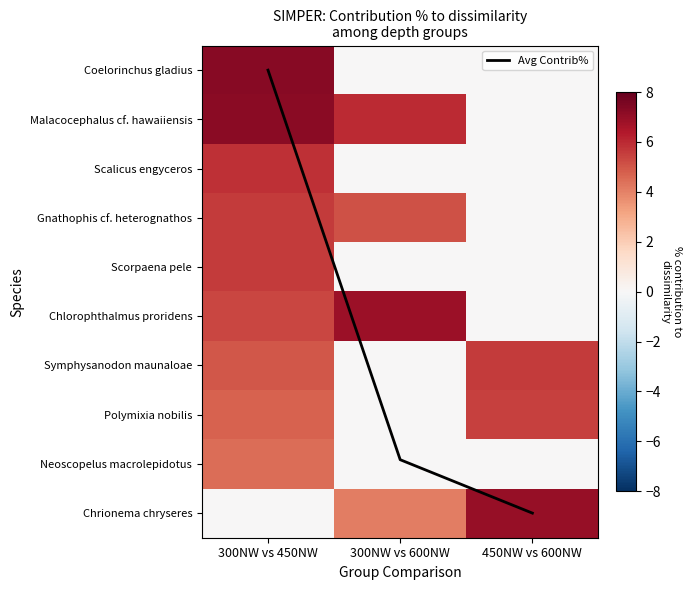

Is the value of Avg Contrib% at 300NW vs 600NW greater than the value of Symphysanodon maunaloae at 300NW vs 600NW?

Yes